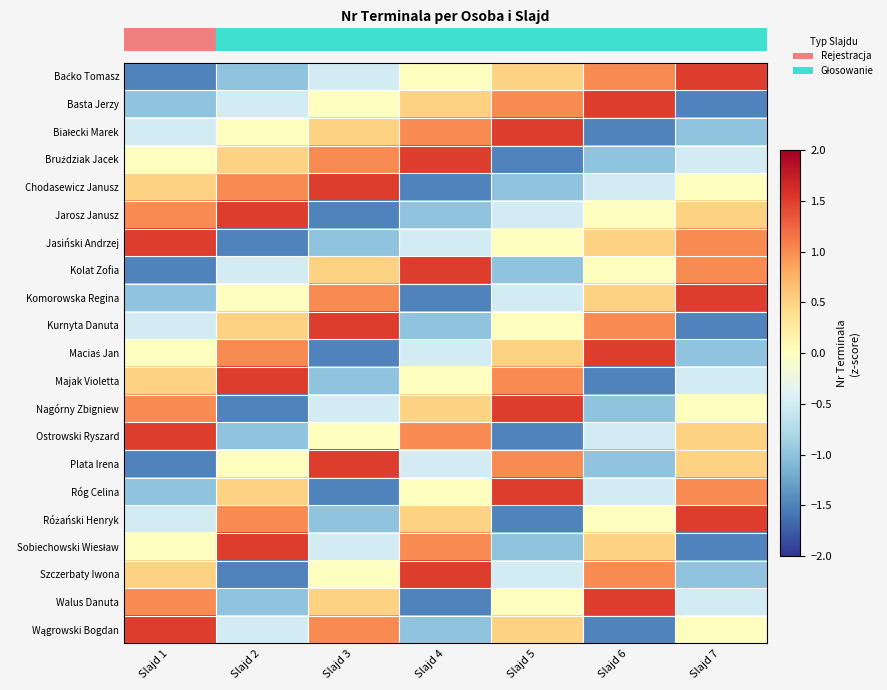

At which category does the chart reach its minimum across all series?

Slajd 1